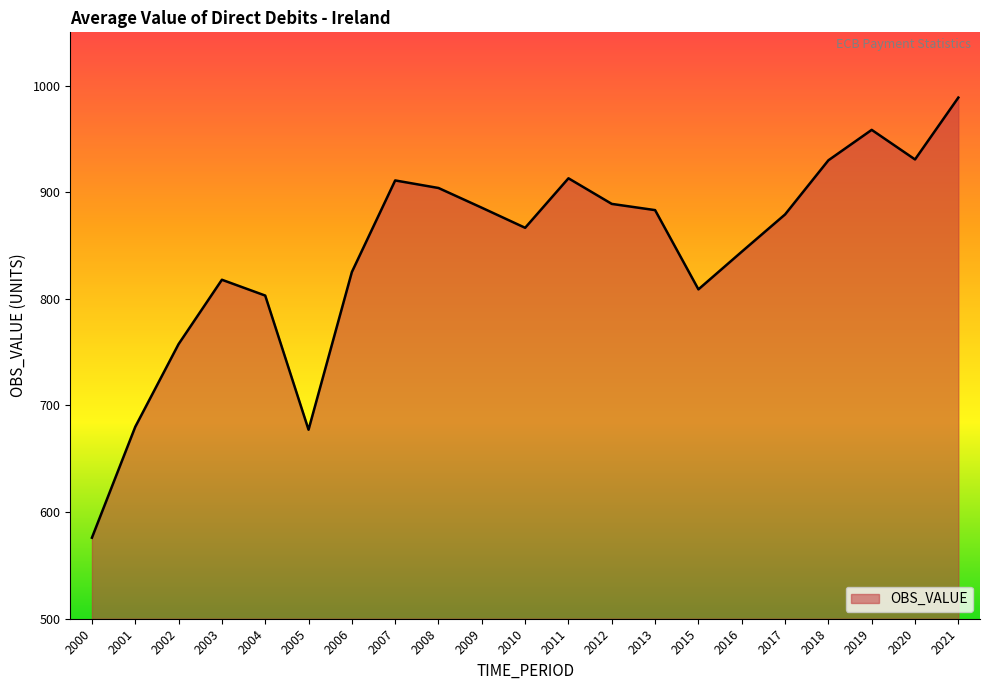

How many lines are shown in the chart?

1